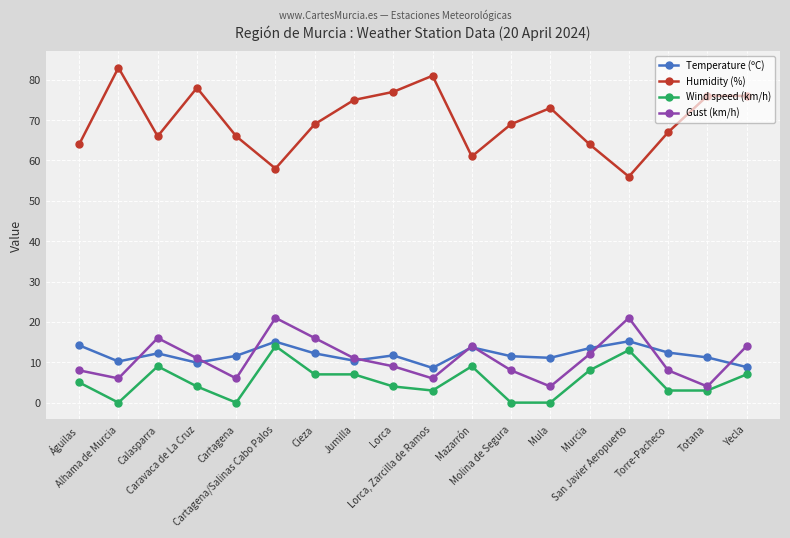

How many interior local valleys does the Gust (km/h) series have?

5